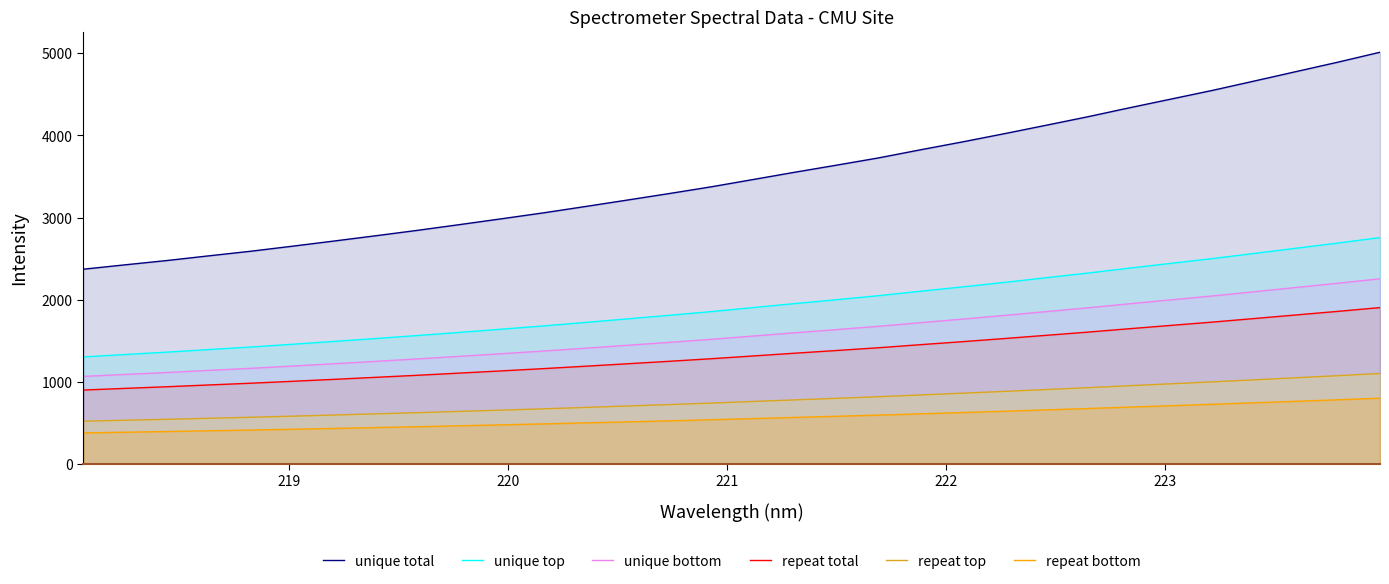

True or false: unique top has more than 2 points higher than both neighbors.

False